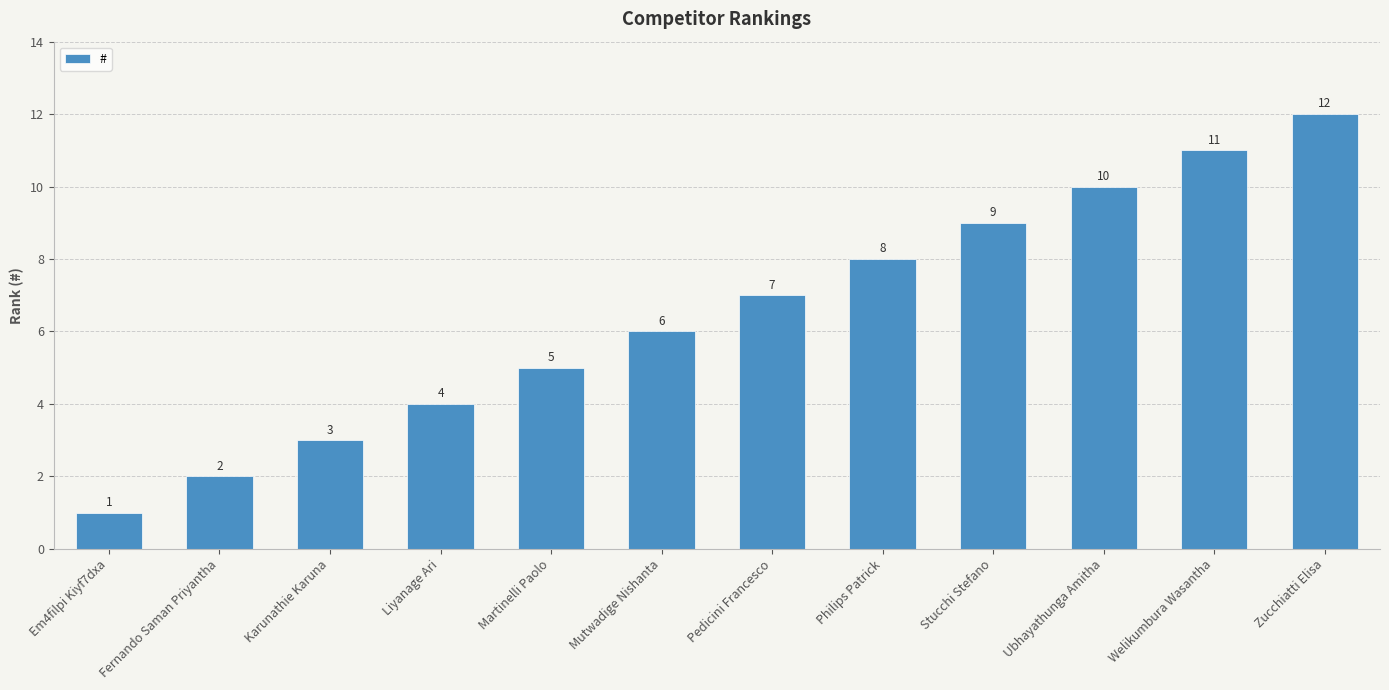

Reading left to right, list all the values displayed in this chart.

Em4filpi Kiyf7dxa=1	Fernando Saman Priyantha=2	Karunathie Karuna=3	Liyanage Ari=4	Martinelli Paolo=5	Mutwadige Nishanta=6	Pedicini Francesco=7	Philips Patrick=8	Stucchi Stefano=9	Ubhayathunga Amitha=10	Welikumbura Wasantha=11	Zucchiatti Elisa=12